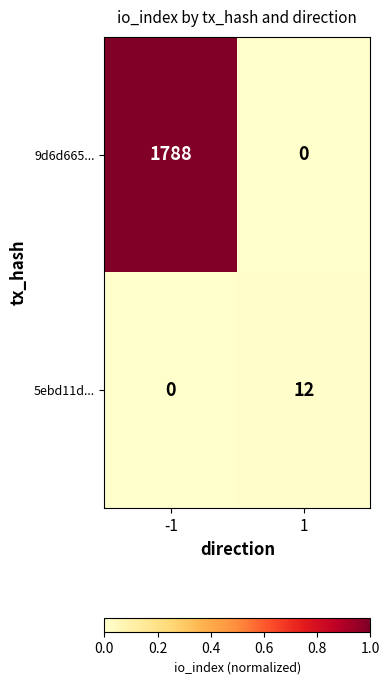

Which series has the widest spread of values?

9d6d665...